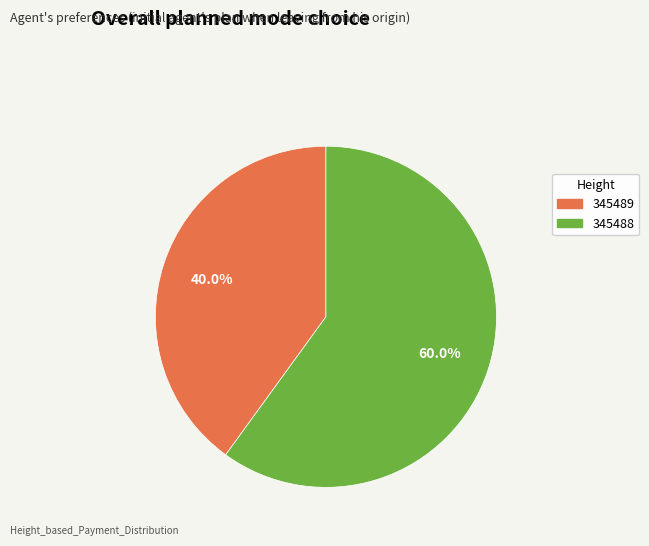

What is the smallest slice in the pie chart?

345489